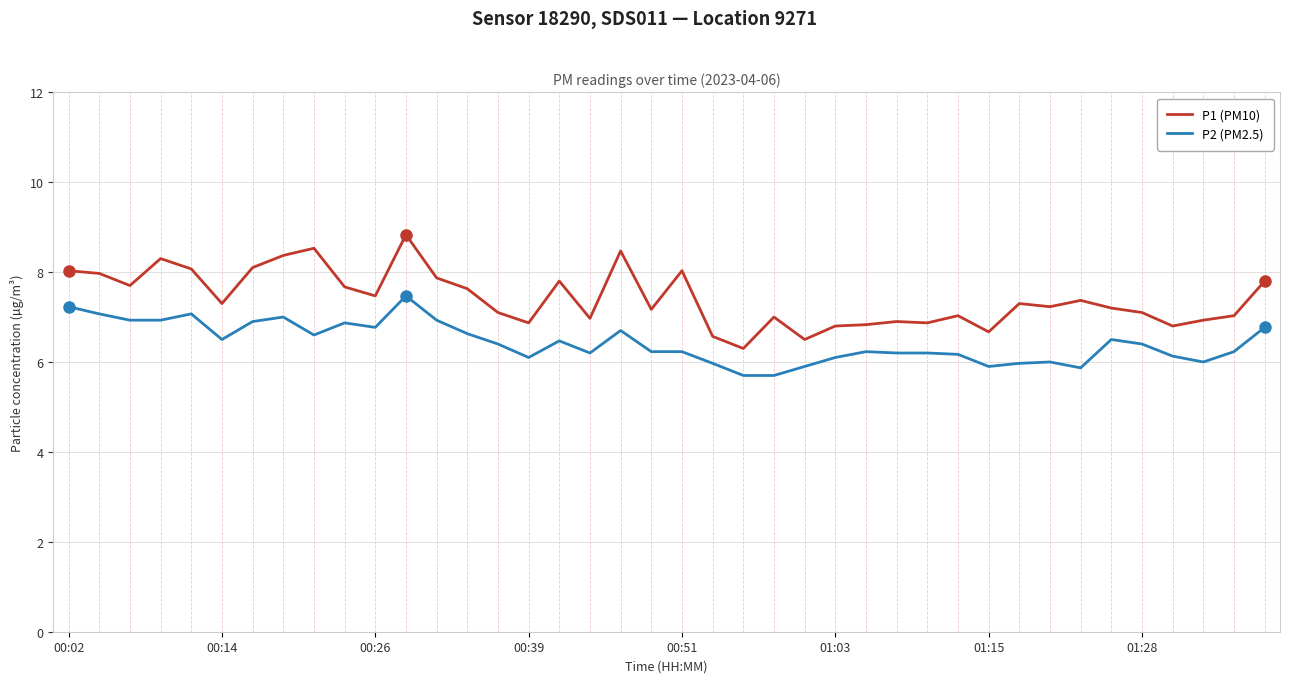

True or false: P1 (PM10) and P2 (PM2.5) cross at least once.

False